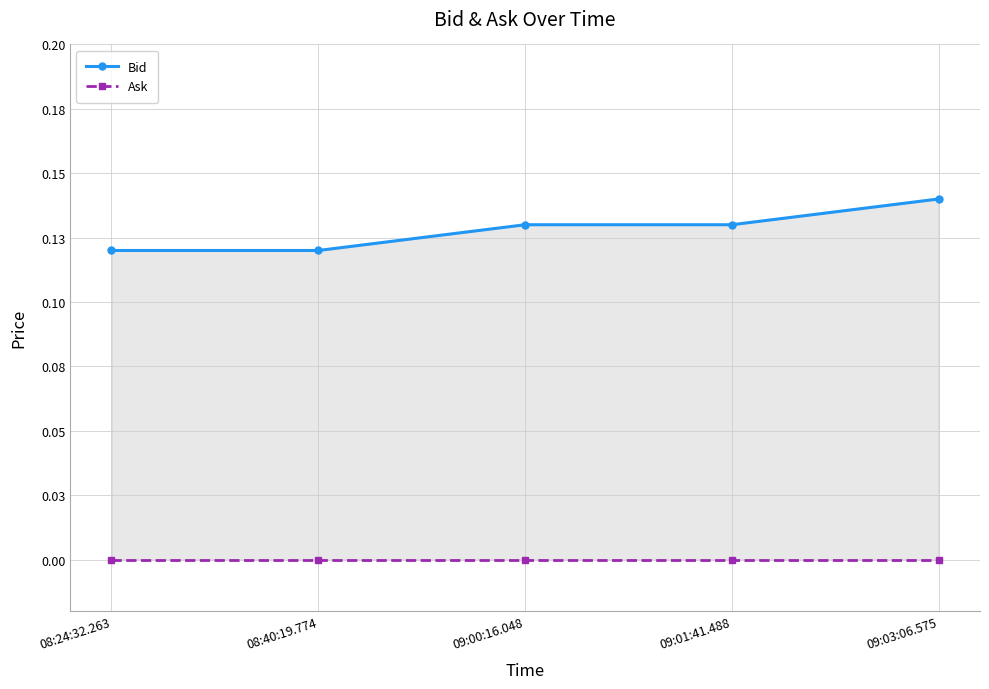

True or false: Ask and Bid cross at least once.

False